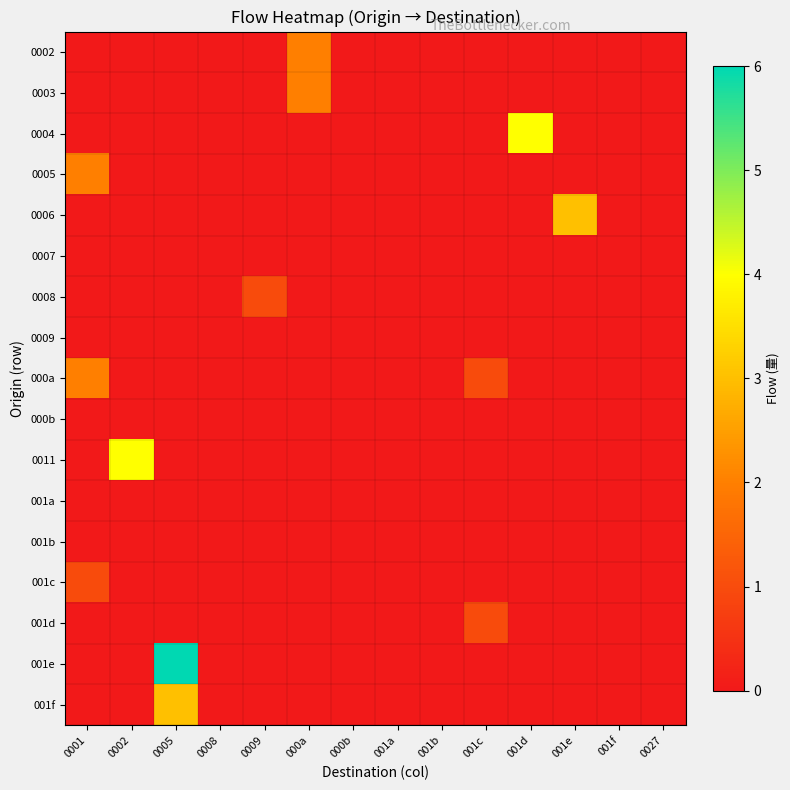

Reading right to left, extract all data points from this chart.

0002: 0027=0	001f=0	001e=0	001d=0	001c=0	001b=0	001a=0	000b=0	000a=2	0009=0	0008=0	0005=0	0002=0	0001=0
0003: 0027=0	001f=0	001e=0	001d=0	001c=0	001b=0	001a=0	000b=0	000a=2	0009=0	0008=0	0005=0	0002=0	0001=0
0004: 0027=0	001f=0	001e=0	001d=4	001c=0	001b=0	001a=0	000b=0	000a=0	0009=0	0008=0	0005=0	0002=0	0001=0
0005: 0027=0	001f=0	001e=0	001d=0	001c=0	001b=0	001a=0	000b=0	000a=0	0009=0	0008=0	0005=0	0002=0	0001=2
0006: 0027=0	001f=0	001e=3	001d=0	001c=0	001b=0	001a=0	000b=0	000a=0	0009=0	0008=0	0005=0	0002=0	0001=0
0007: 0027=0	001f=0	001e=0	001d=0	001c=0	001b=0	001a=0	000b=0	000a=0	0009=0	0008=0	0005=0	0002=0	0001=0
0008: 0027=0	001f=0	001e=0	001d=0	001c=0	001b=0	001a=0	000b=0	000a=0	0009=1	0008=0	0005=0	0002=0	0001=0
0009: 0027=0	001f=0	001e=0	001d=0	001c=0	001b=0	001a=0	000b=0	000a=0	0009=0	0008=0	0005=0	0002=0	0001=0
000a: 0027=0	001f=0	001e=0	001d=0	001c=1	001b=0	001a=0	000b=0	000a=0	0009=0	0008=0	0005=0	0002=0	0001=2
000b: 0027=0	001f=0	001e=0	001d=0	001c=0	001b=0	001a=0	000b=0	000a=0	0009=0	0008=0	0005=0	0002=0	0001=0
0011: 0027=0	001f=0	001e=0	001d=0	001c=0	001b=0	001a=0	000b=0	000a=0	0009=0	0008=0	0005=0	0002=4	0001=0
001a: 0027=0	001f=0	001e=0	001d=0	001c=0	001b=0	001a=0	000b=0	000a=0	0009=0	0008=0	0005=0	0002=0	0001=0
001b: 0027=0	001f=0	001e=0	001d=0	001c=0	001b=0	001a=0	000b=0	000a=0	0009=0	0008=0	0005=0	0002=0	0001=0
001c: 0027=0	001f=0	001e=0	001d=0	001c=0	001b=0	001a=0	000b=0	000a=0	0009=0	0008=0	0005=0	0002=0	0001=1
001d: 0027=0	001f=0	001e=0	001d=0	001c=1	001b=0	001a=0	000b=0	000a=0	0009=0	0008=0	0005=0	0002=0	0001=0
001e: 0027=0	001f=0	001e=0	001d=0	001c=0	001b=0	001a=0	000b=0	000a=0	0009=0	0008=0	0005=6	0002=0	0001=0
001f: 0027=0	001f=0	001e=0	001d=0	001c=0	001b=0	001a=0	000b=0	000a=0	0009=0	0008=0	0005=3	0002=0	0001=0